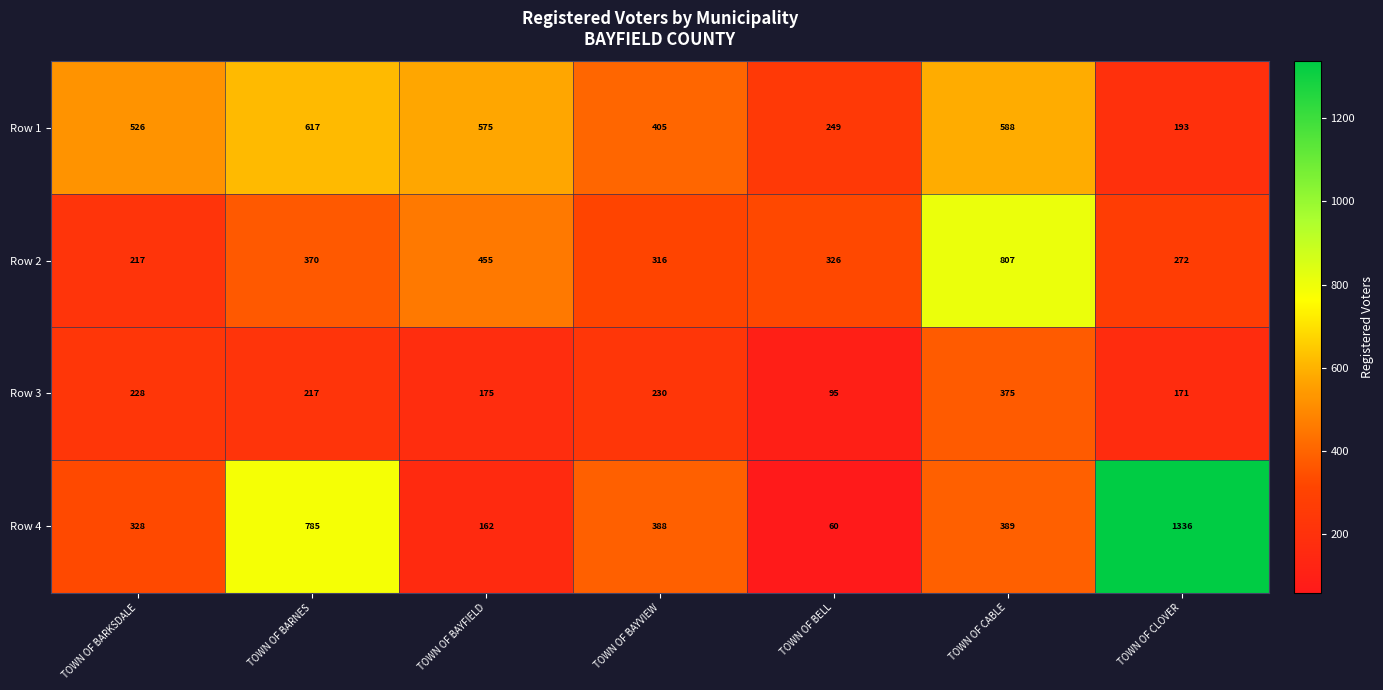

What is the total value across all series at TOWN OF BARNES?

1989